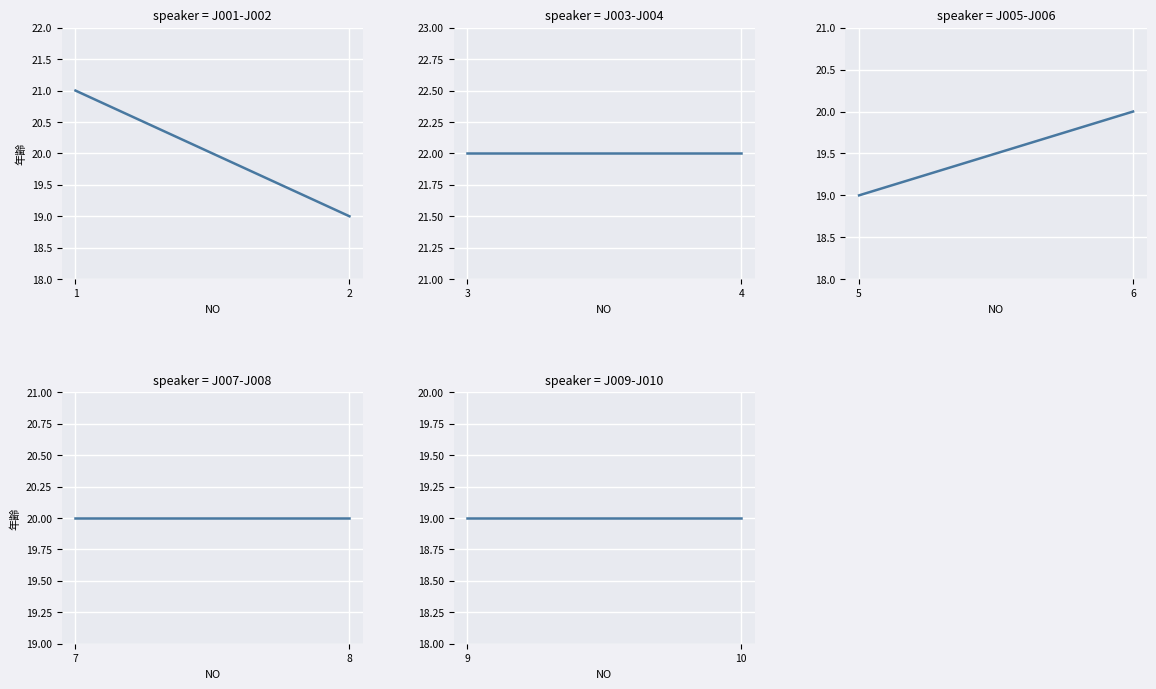

How many data points does each series have?

2